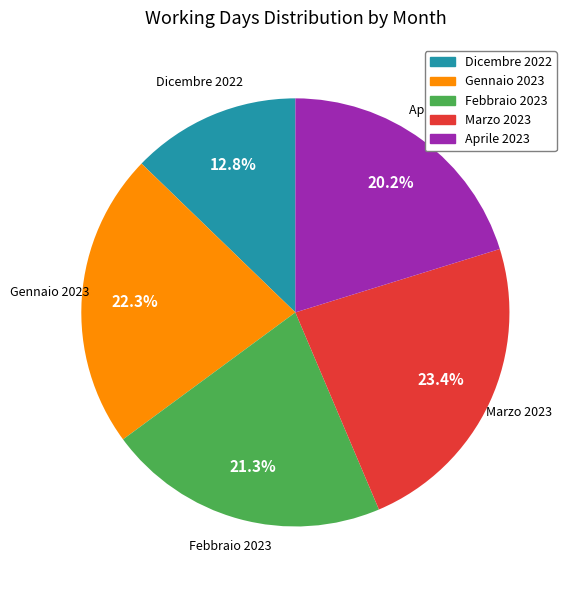

Which has a higher value, Gennaio 2023 or Marzo 2023?

Marzo 2023